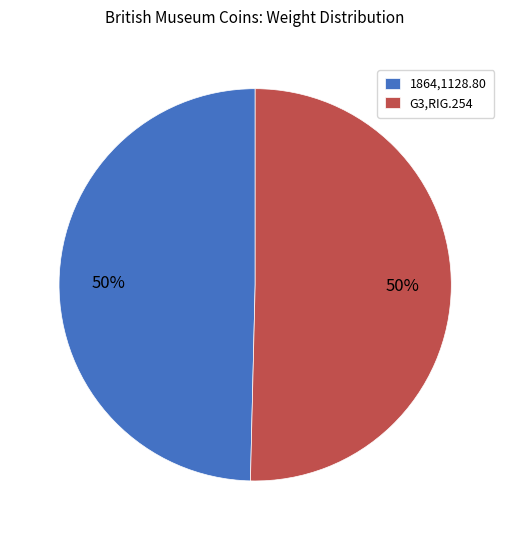

How many slices are in this pie chart?

2